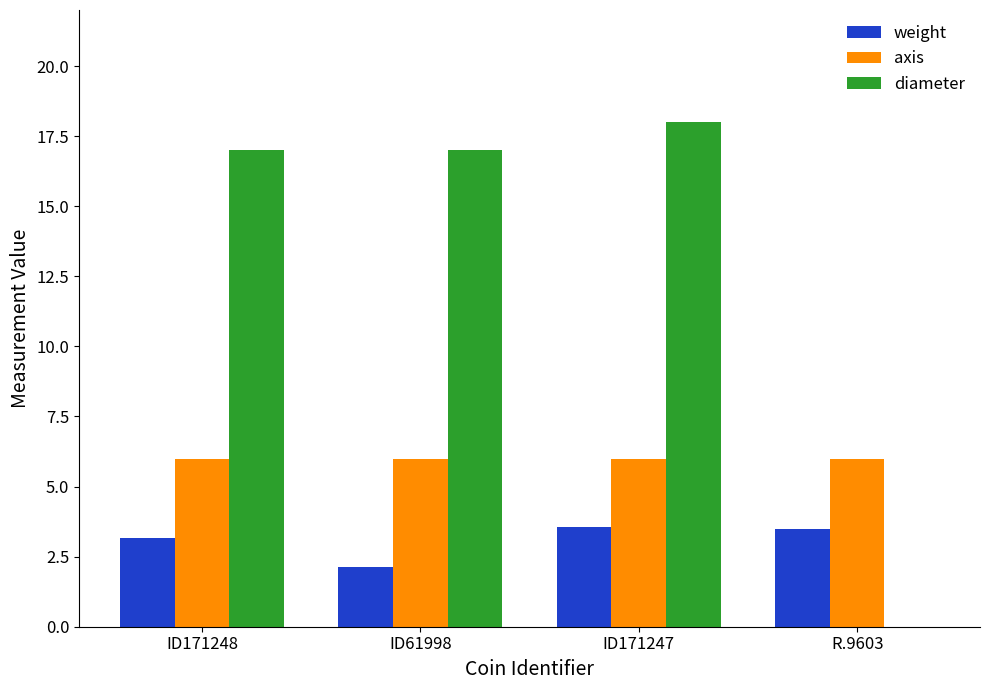

What is the sum of the diameter values at ID171247 and ID171248?

35.0